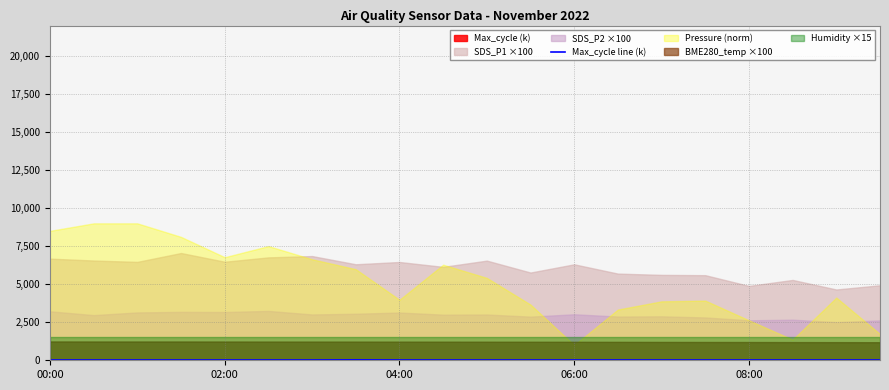

Is it true that Max_cycle line (k) equals 20.2 at 00:00?

True